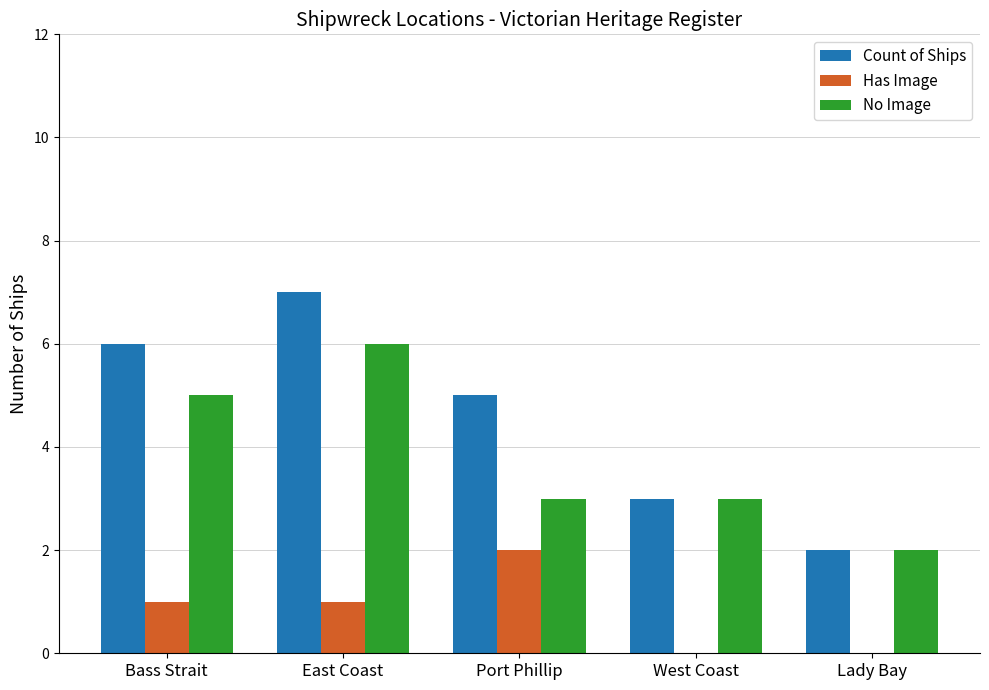

At which label does No Image reach its peak?

East Coast